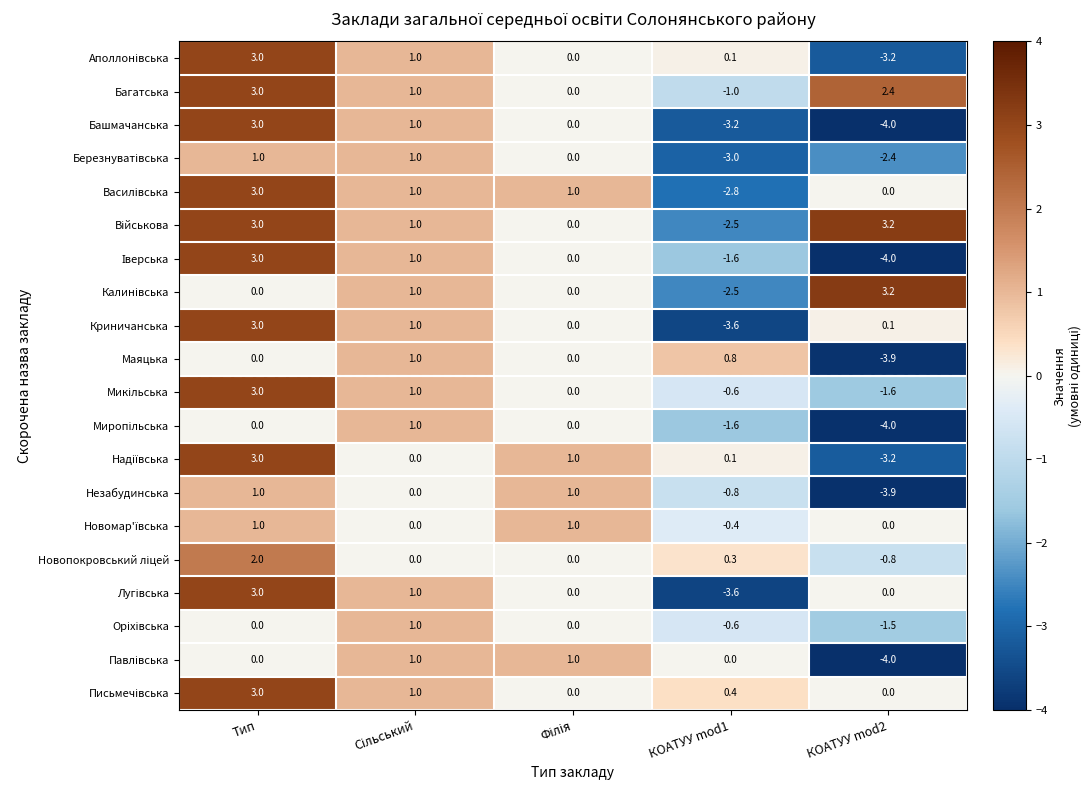

What is the sum of all Башмачанська values?

-3.2